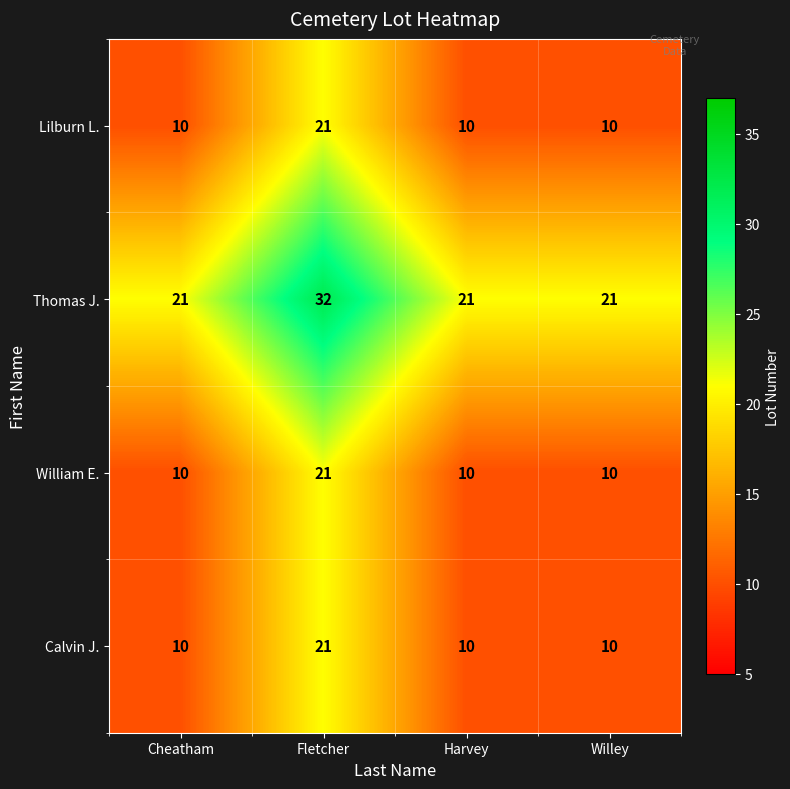

At how many categories does at least one series exceed 31?

1